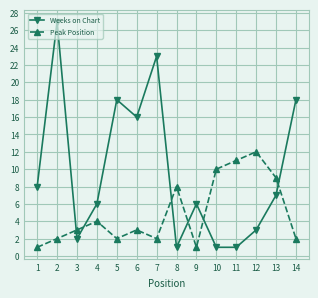

What is the difference between the highest and lowest values at 1?

7